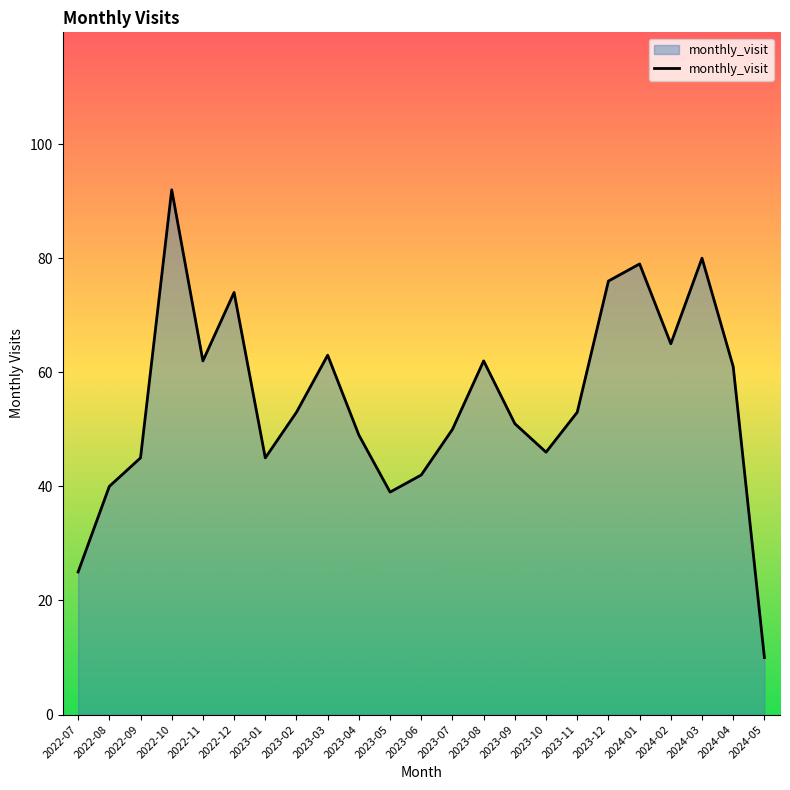

What value does the data have at 2023-02, to the nearest 5?

55